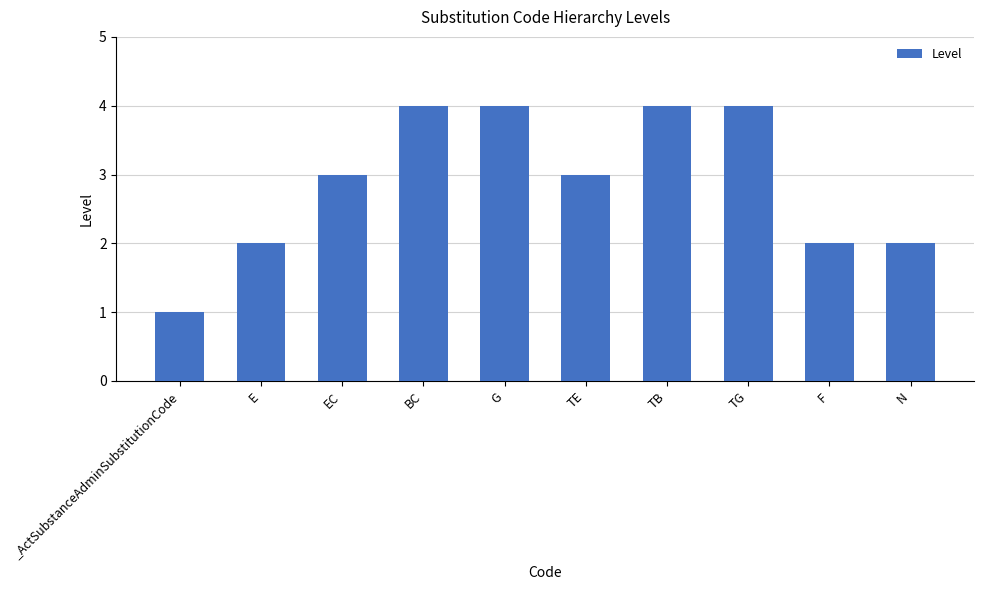

What is the average value?

3